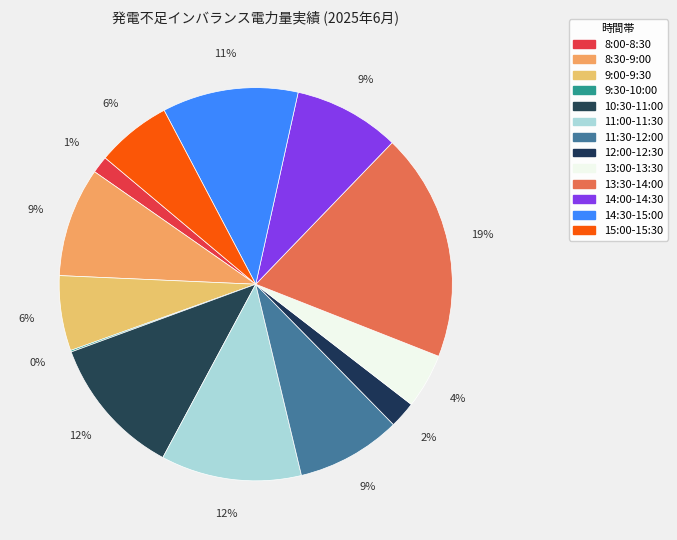

True or false: 13:30-14:00 accounts for 19% of the total.

True